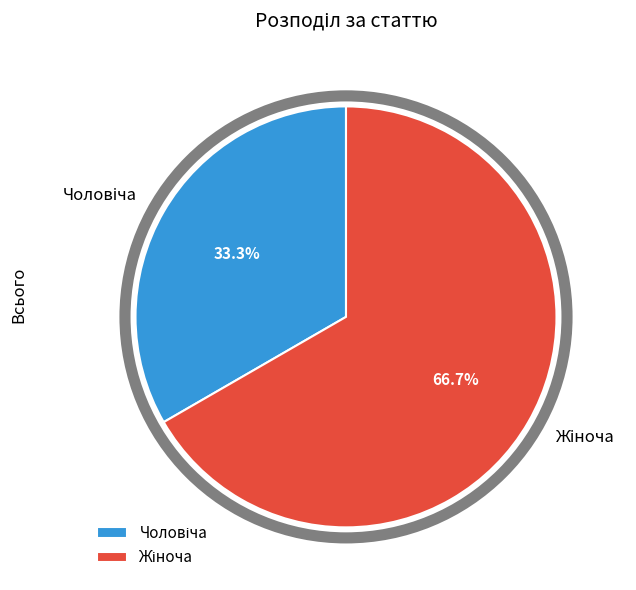

Is there any slice that represents more than half of the pie?

Yes